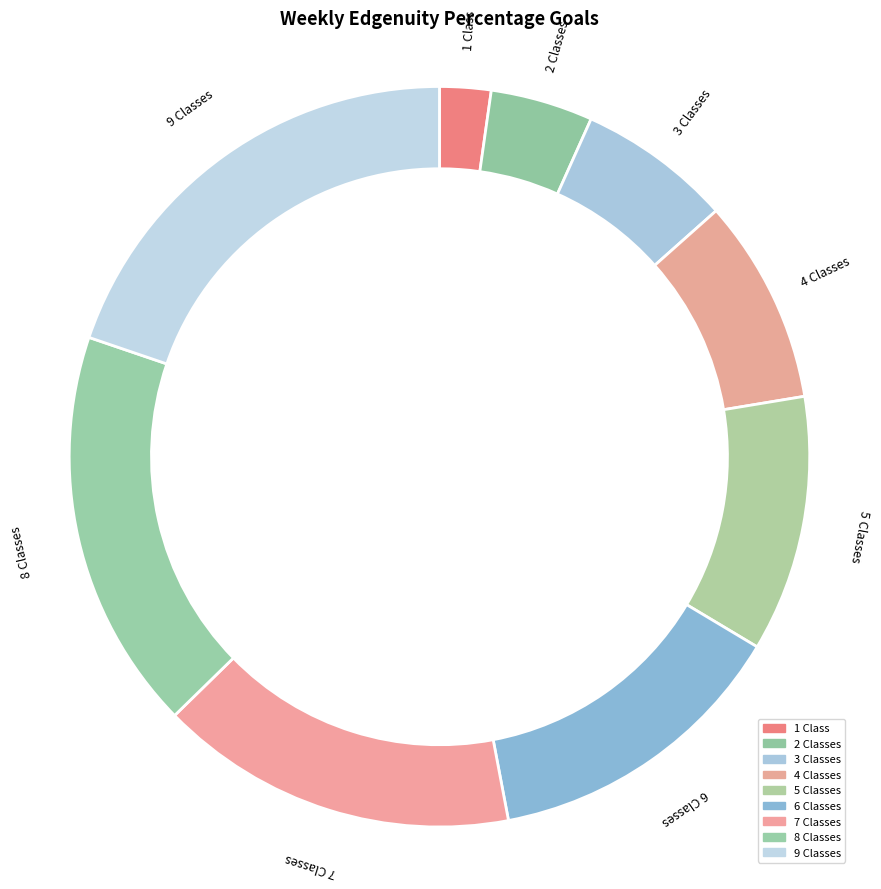

To the nearest percent, what is the difference between the 7 Classes and 8 Classes slice percentages?

2%